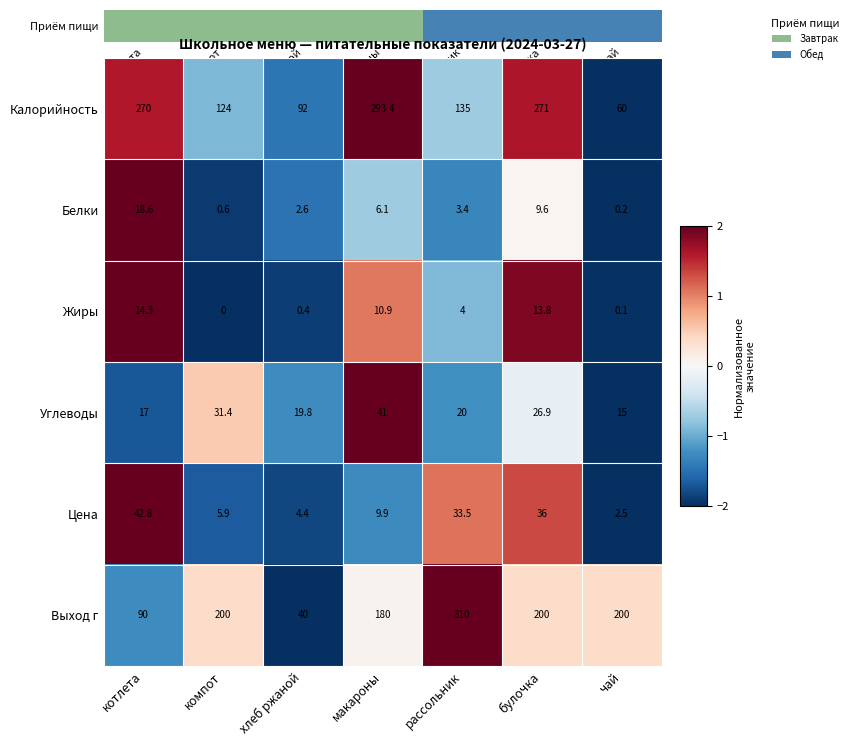

At which category is the sum across all series the highest?

булочка